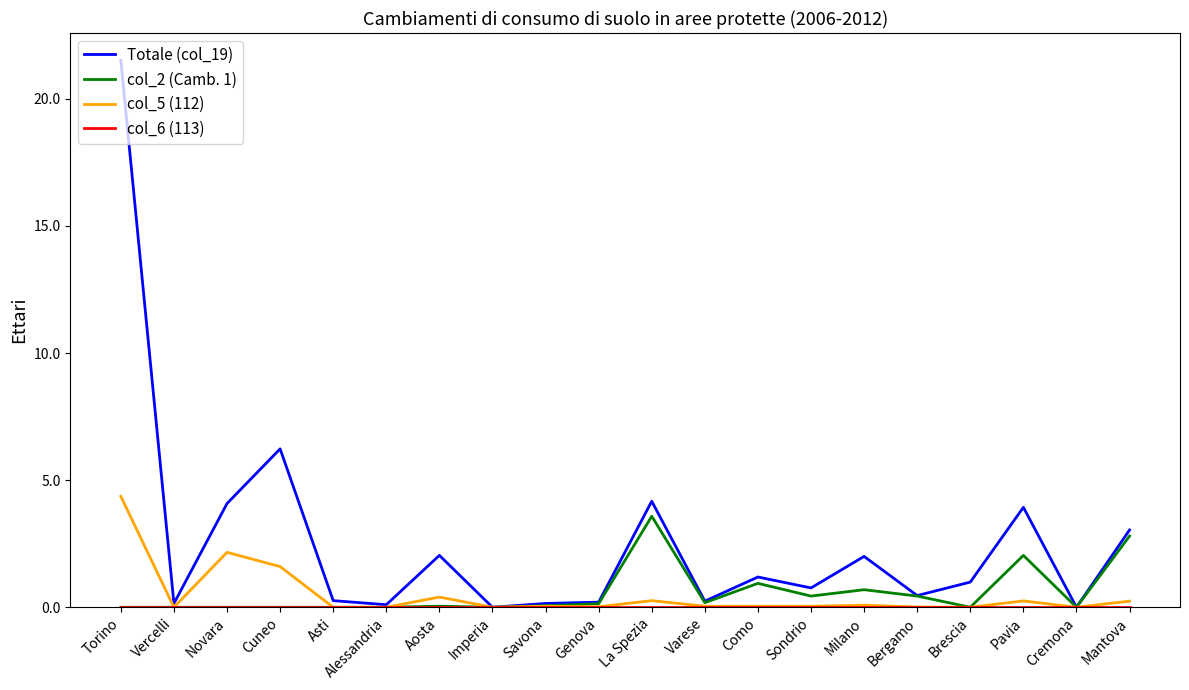

At which category is the sum across all series the highest?

Torino